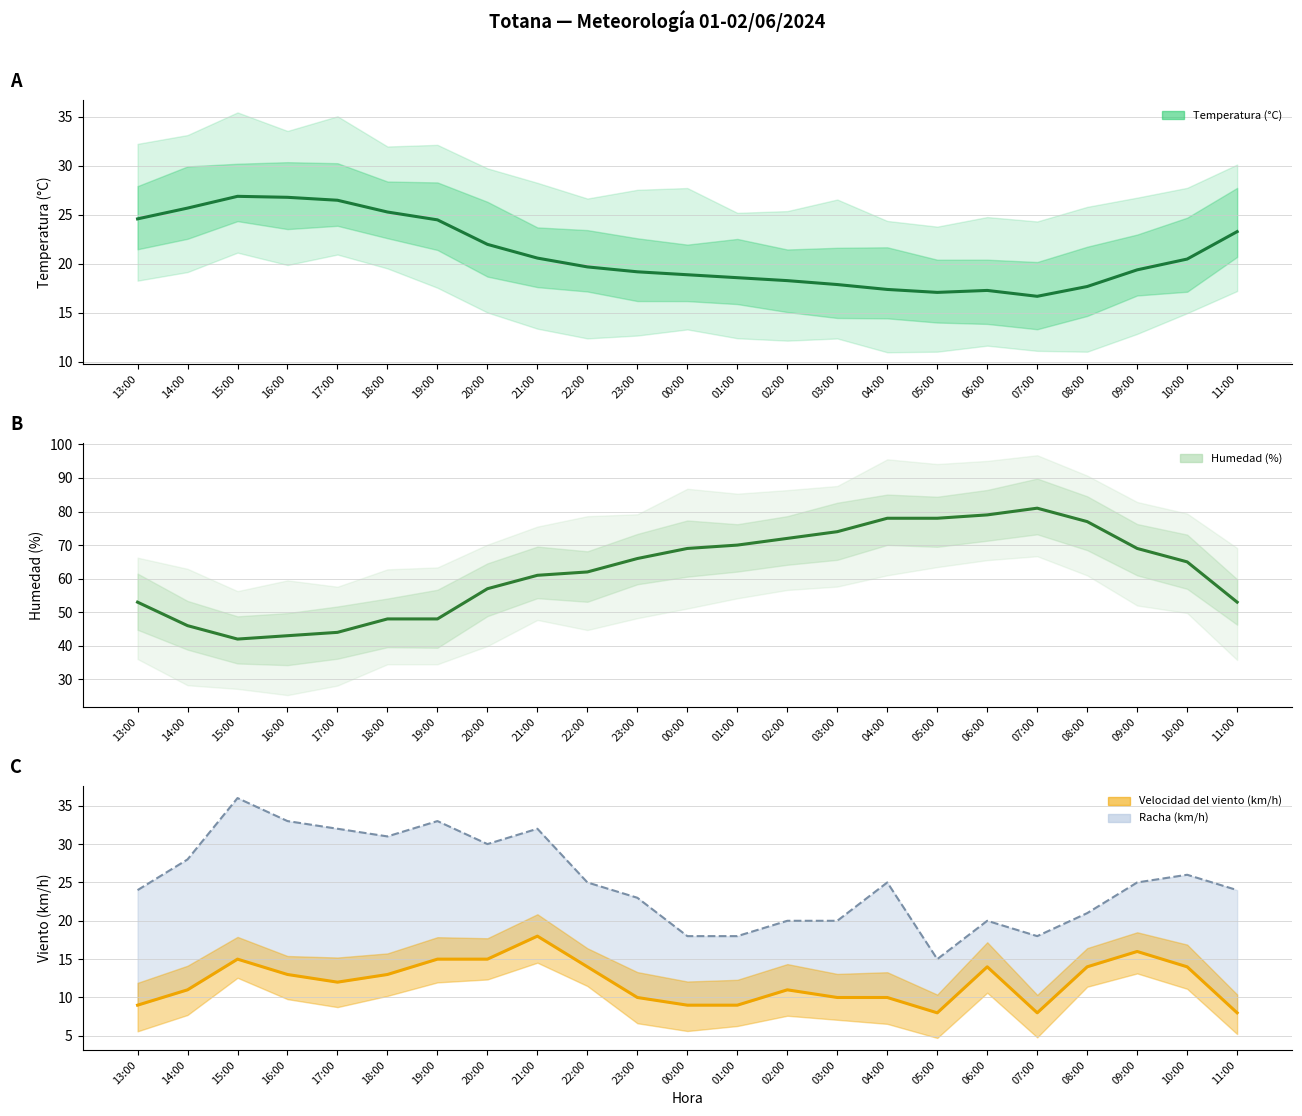

Which has a higher value, 05:00 or 11:00?

11:00